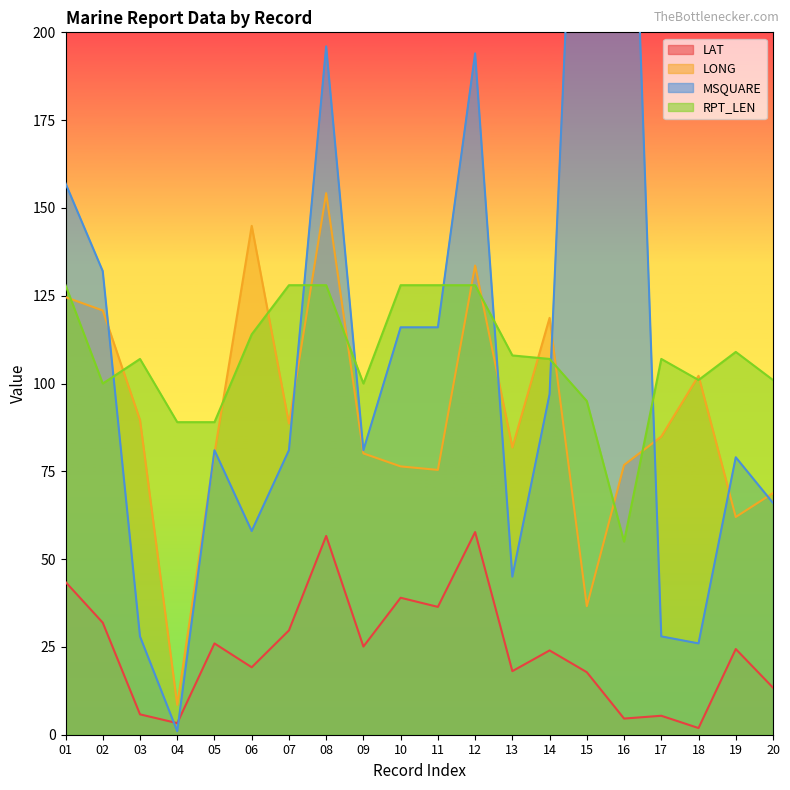

At which category does MSQUARE reach its first local peak?

05